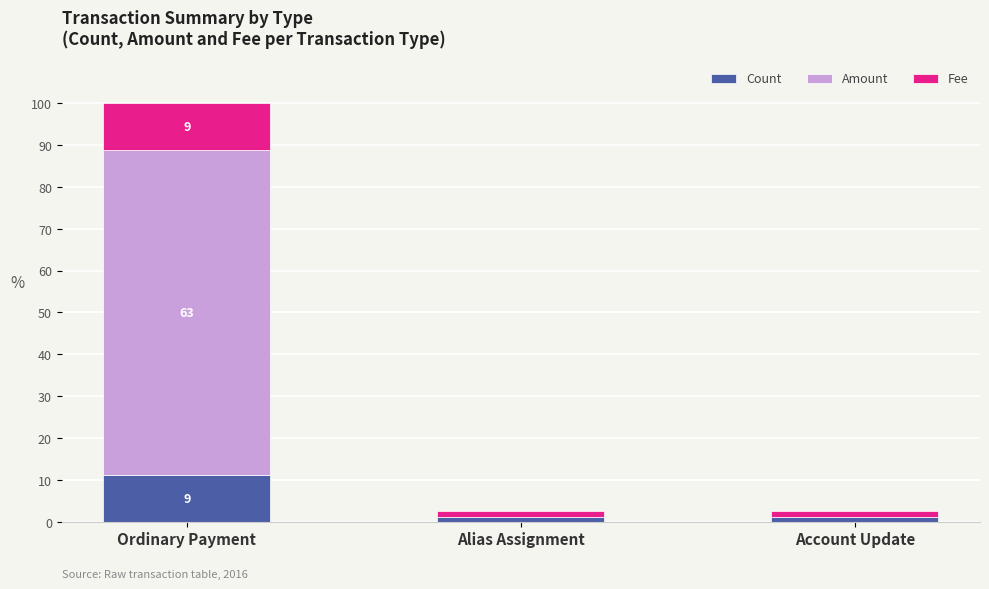

Are the bars grouped side by side (vs. stacked)?

No